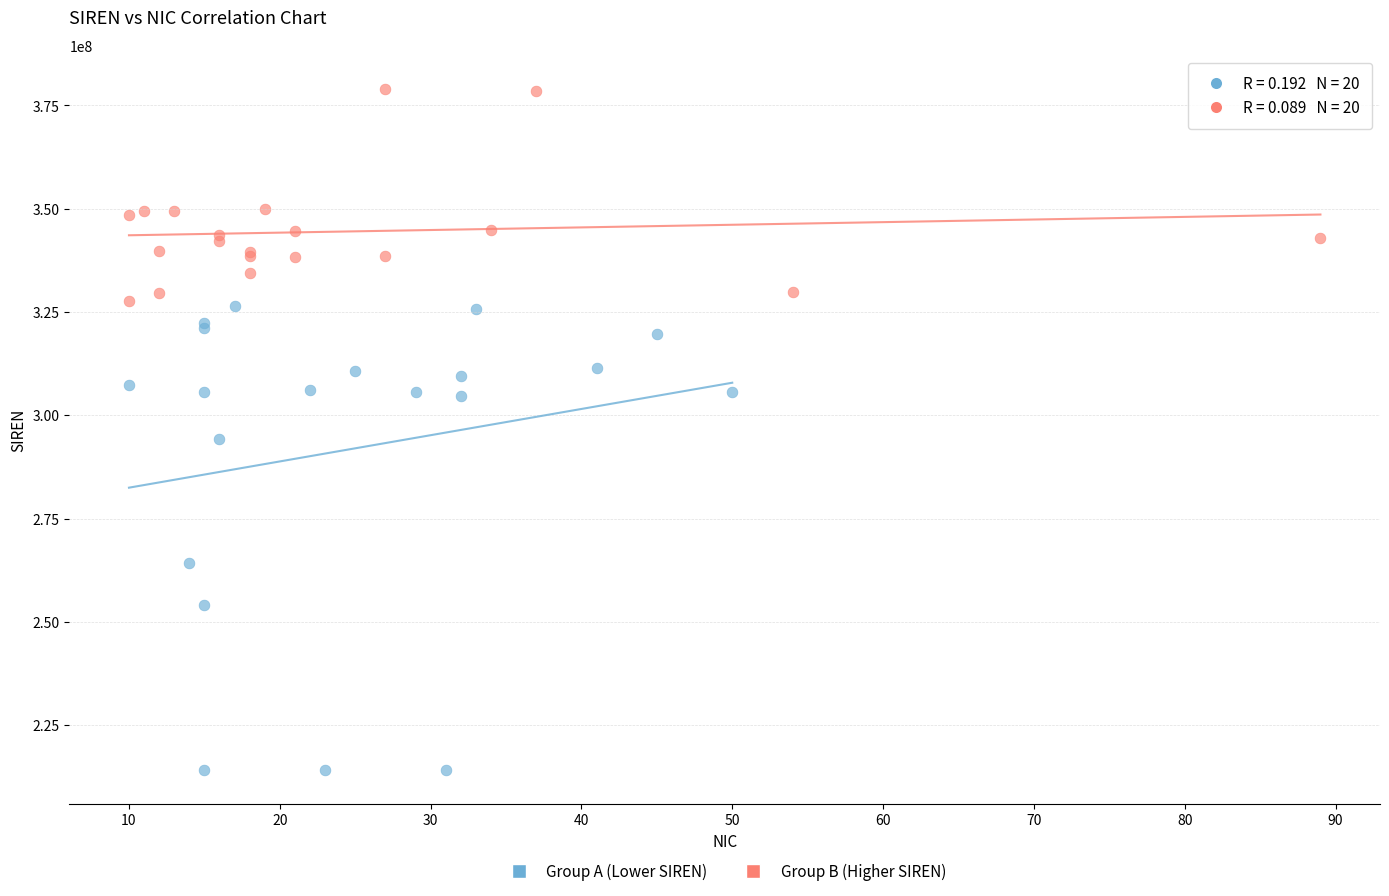

Which series reaches the minimum Y coordinate?

Group A (Lower SIREN)